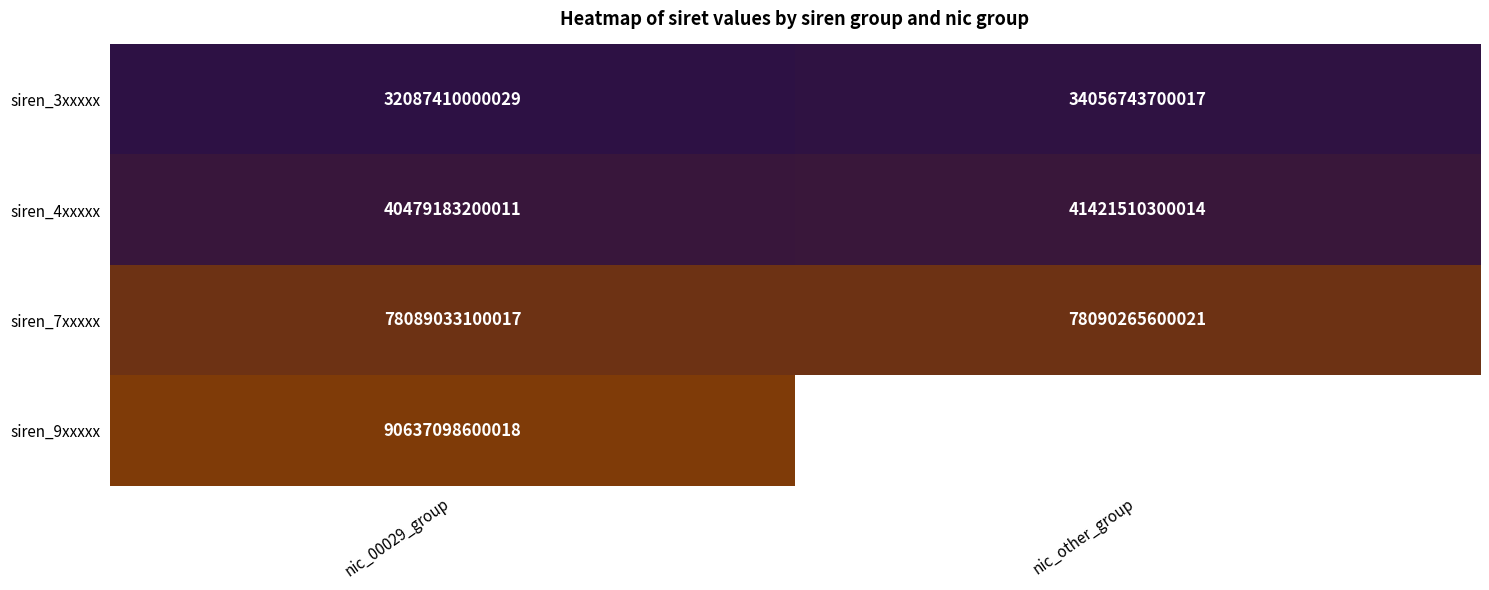

At which category is the sum across all series the highest?

nic_00029_group